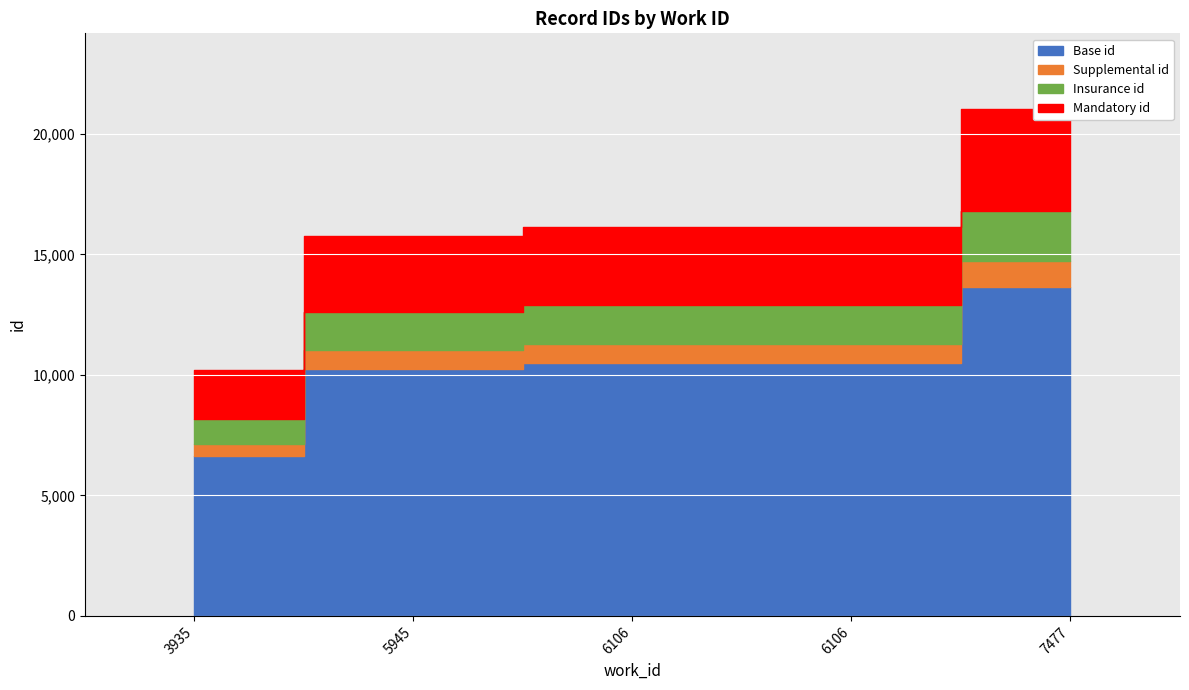

Count the number of categories in the chart.

5